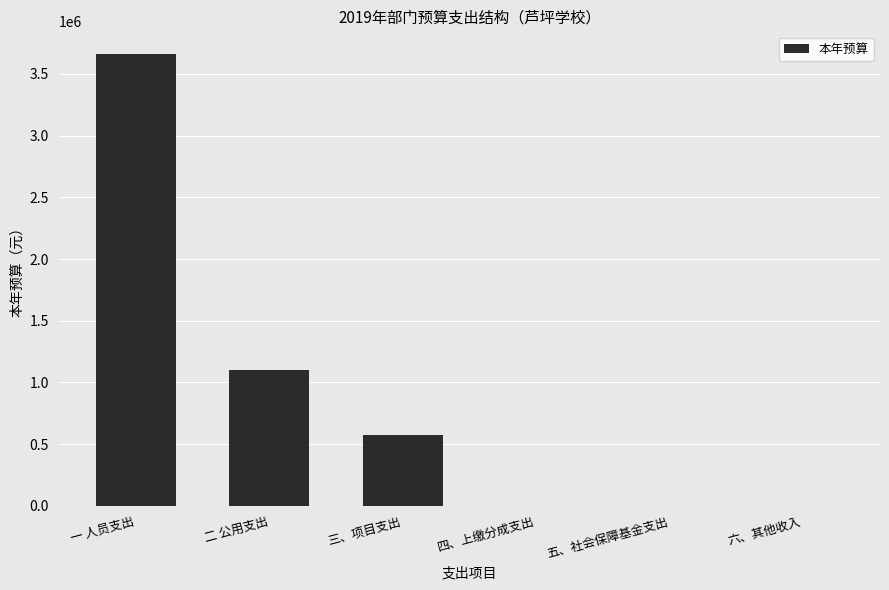

What is the sum of all values?

5329616.9